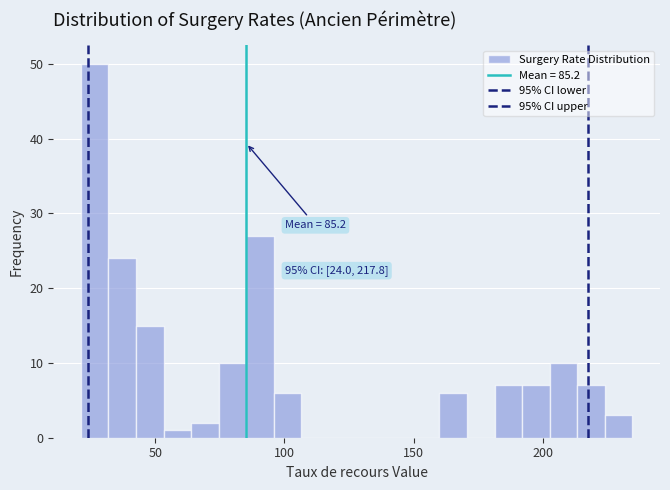

Around what value on the x-axis is the tallest bar? Give the approximate position of its centre, as read against the axis.

25